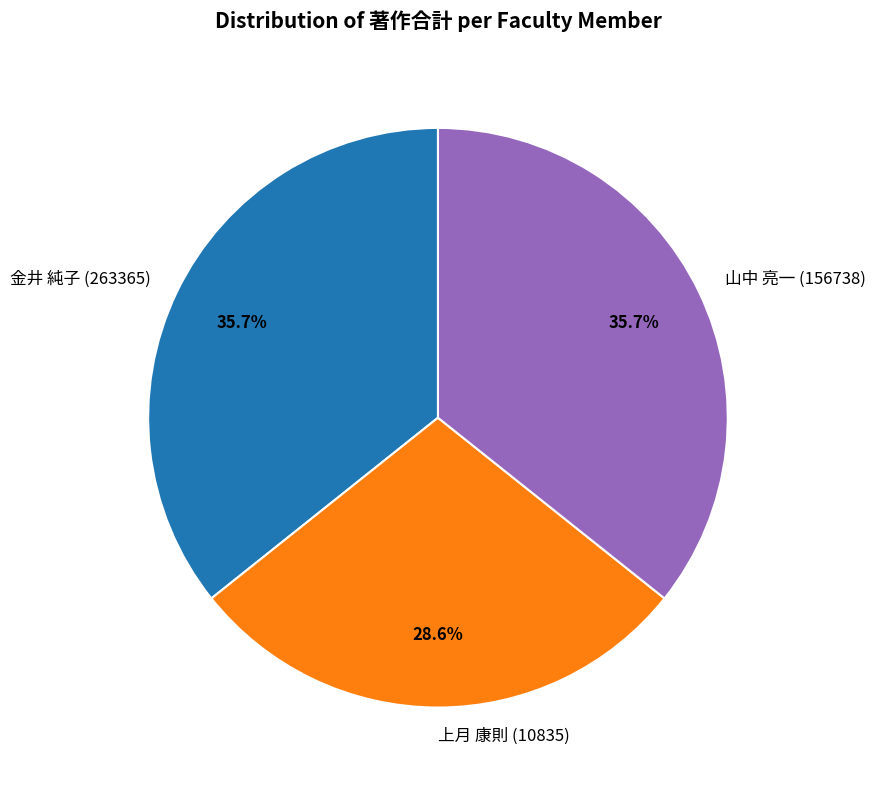

True or false: 上月 康則 (10835) accounts for 16% of the total.

False